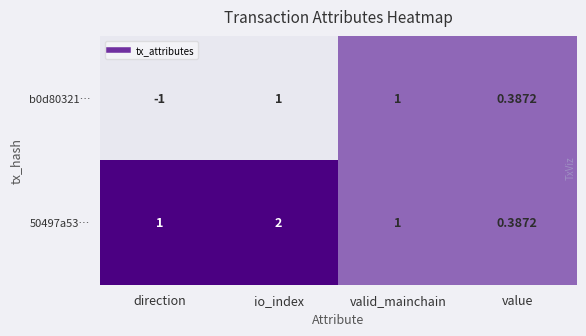

Which series changed the most between io_index and valid_mainchain?

50497a53…